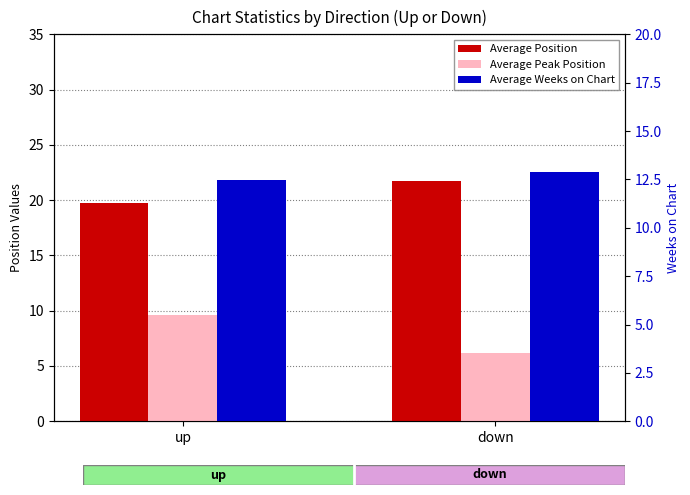

How many values in the Average Position series exceed 21?

1